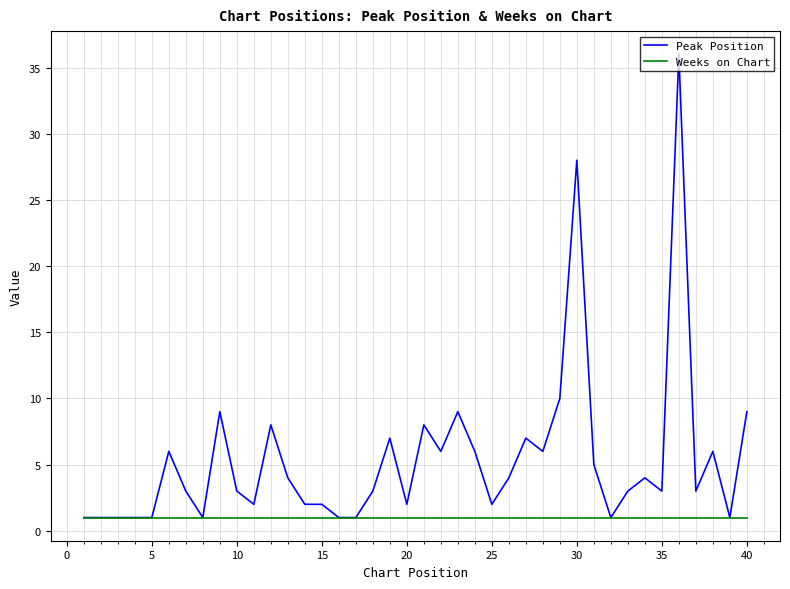

Is this an area chart (filled region under the line)?

No